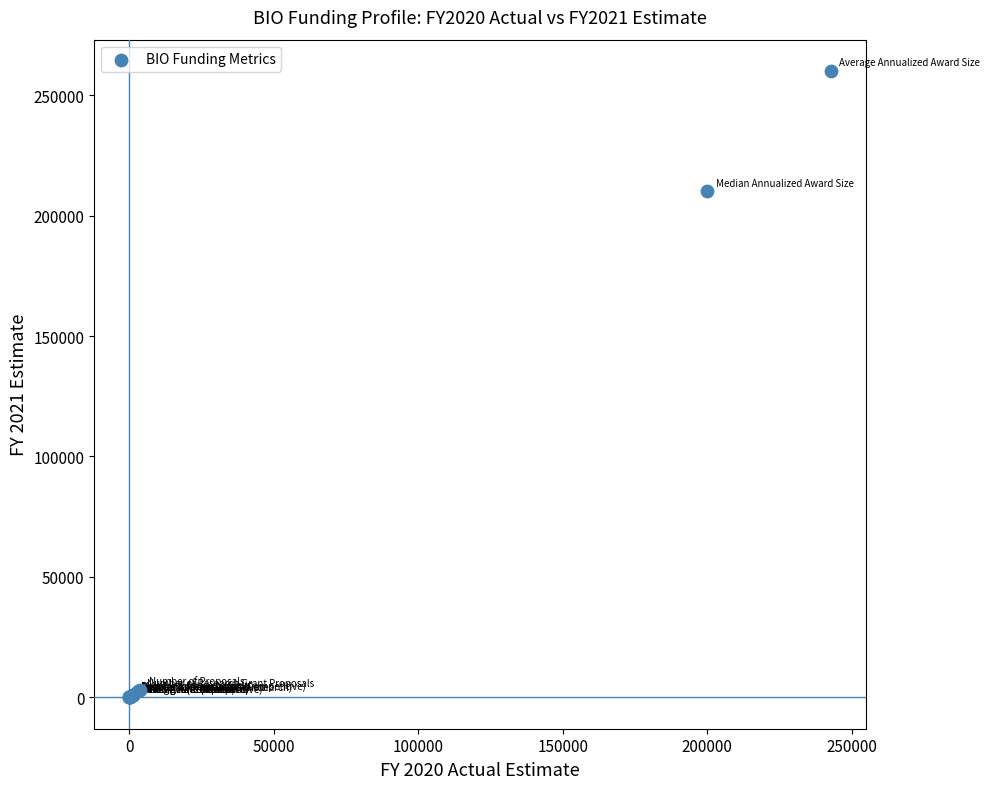

What Y value in the scatter plot is closest to 130000?

210000.0